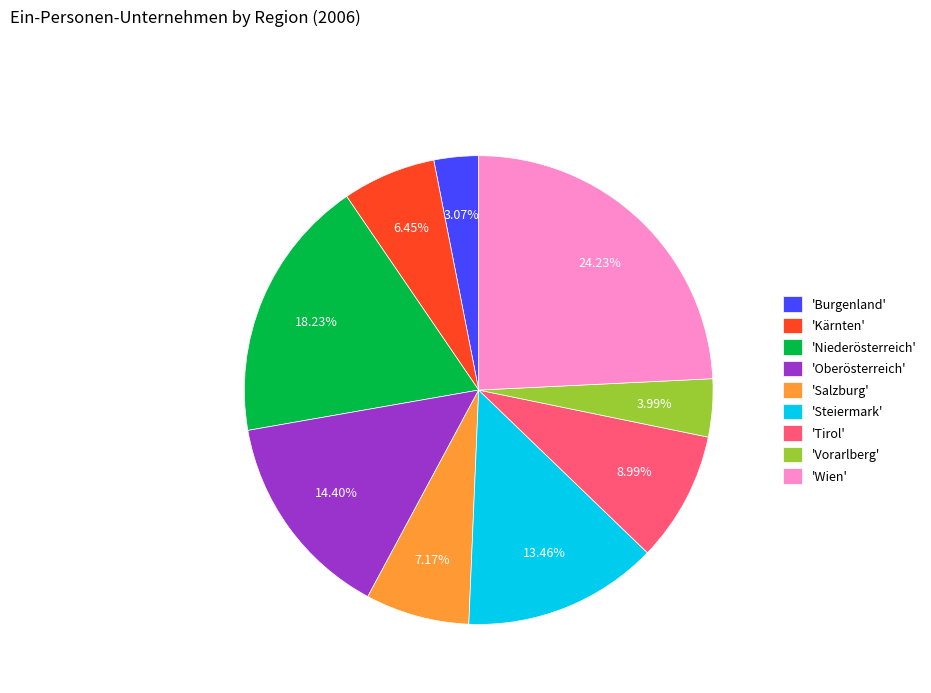

Combined, do 'Salzburg' and 'Niederösterreich' account for over 50%?

No